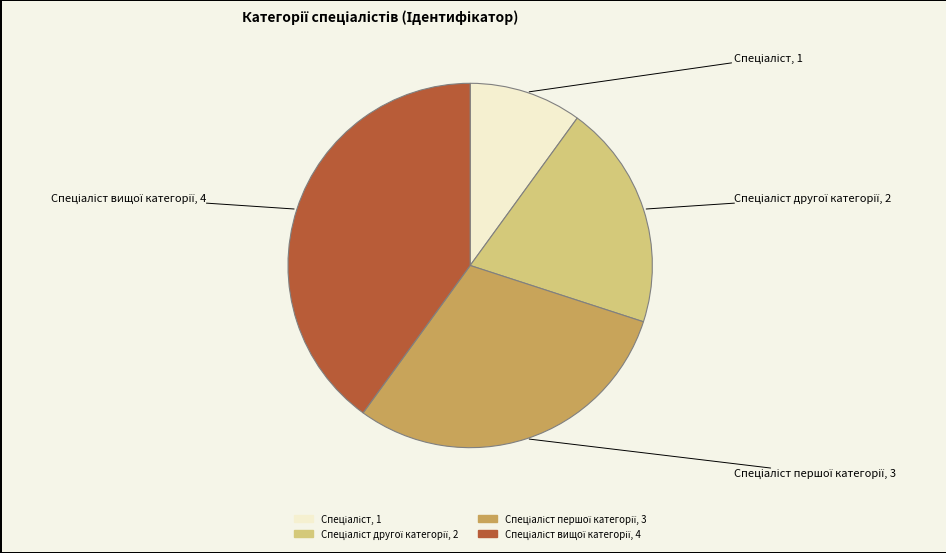

Is there a majority slice in this chart?

No